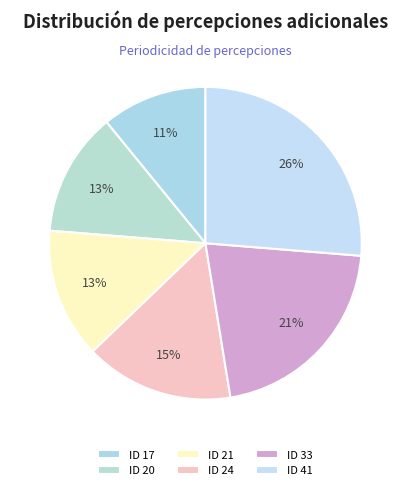

Does ID 33 account for over 50% of the chart?

No